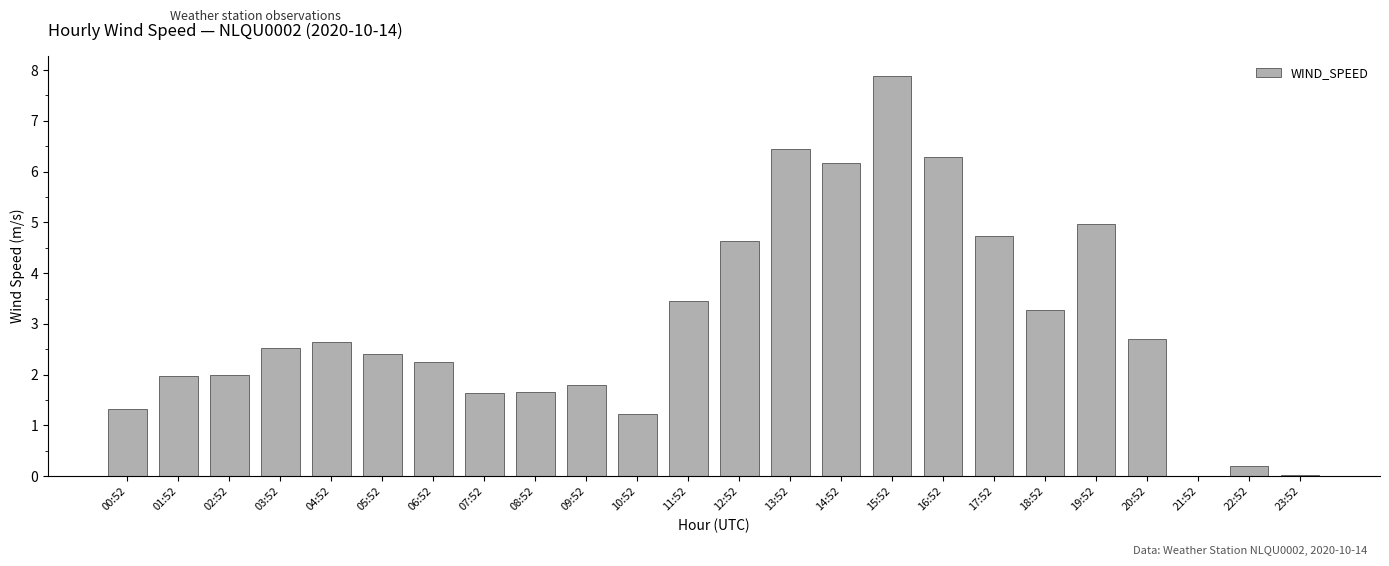

The value at 13:52 is 4.2. True or false?

False